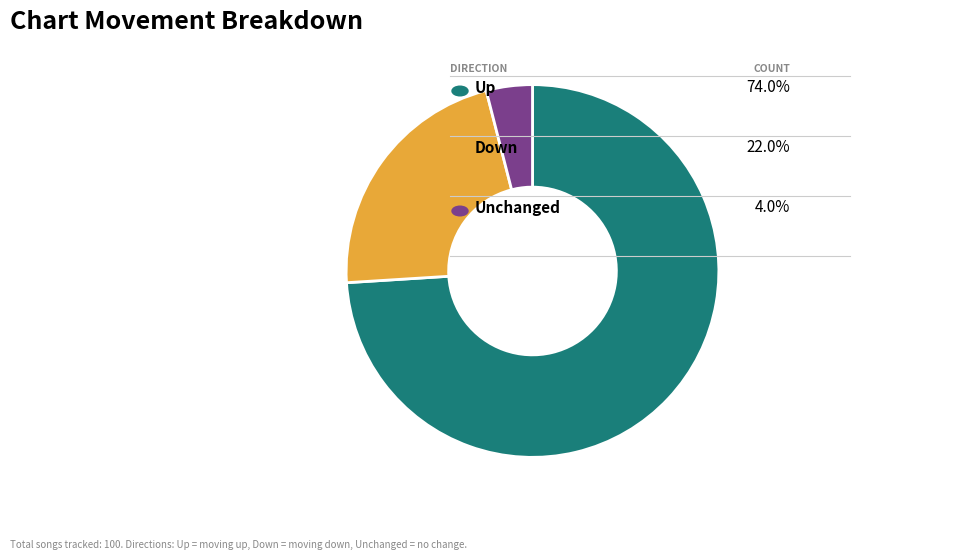

Is there a majority slice in this chart?

Yes